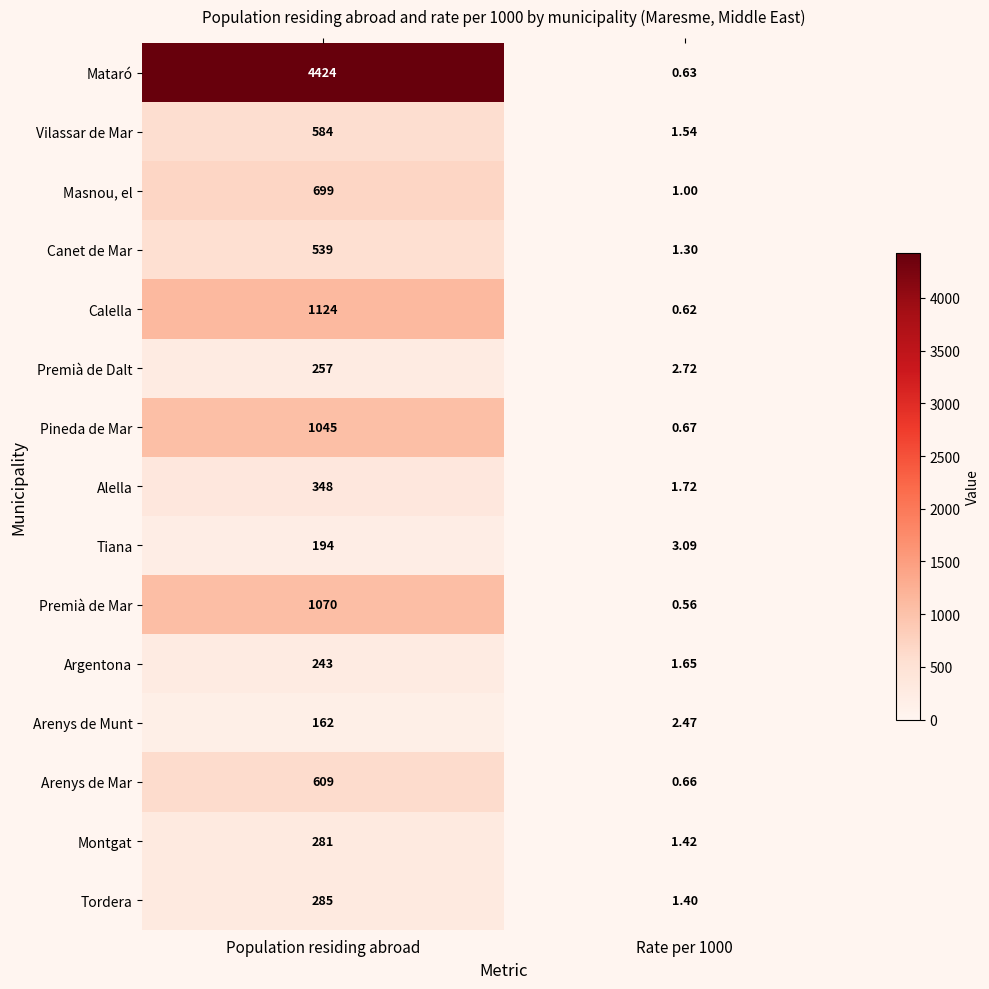

Between Population residing abroad and Rate per 1000, which series saw the biggest shift?

Mataró